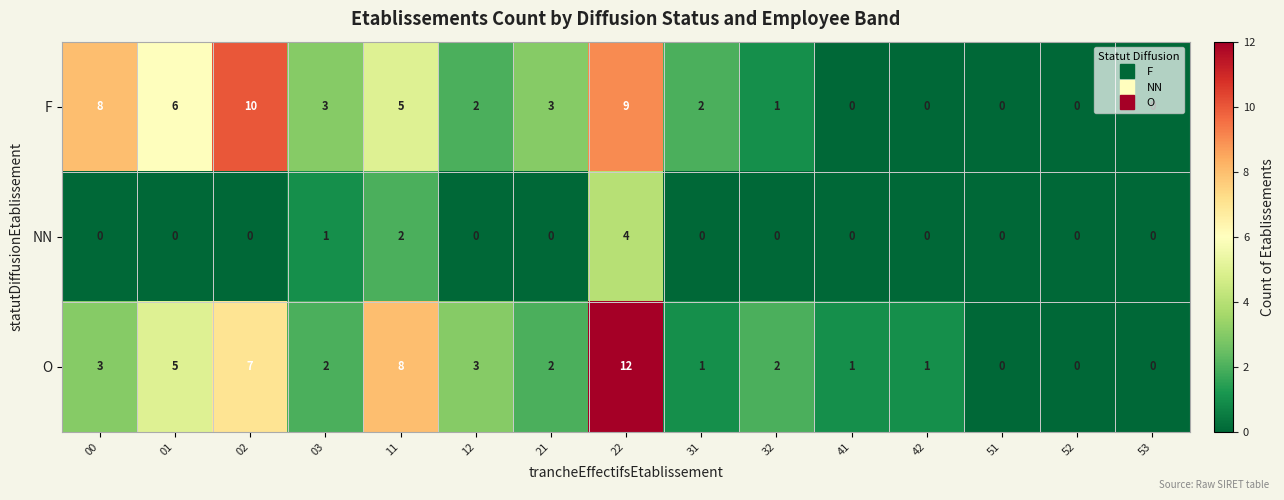

How many values in F are above zero?

10